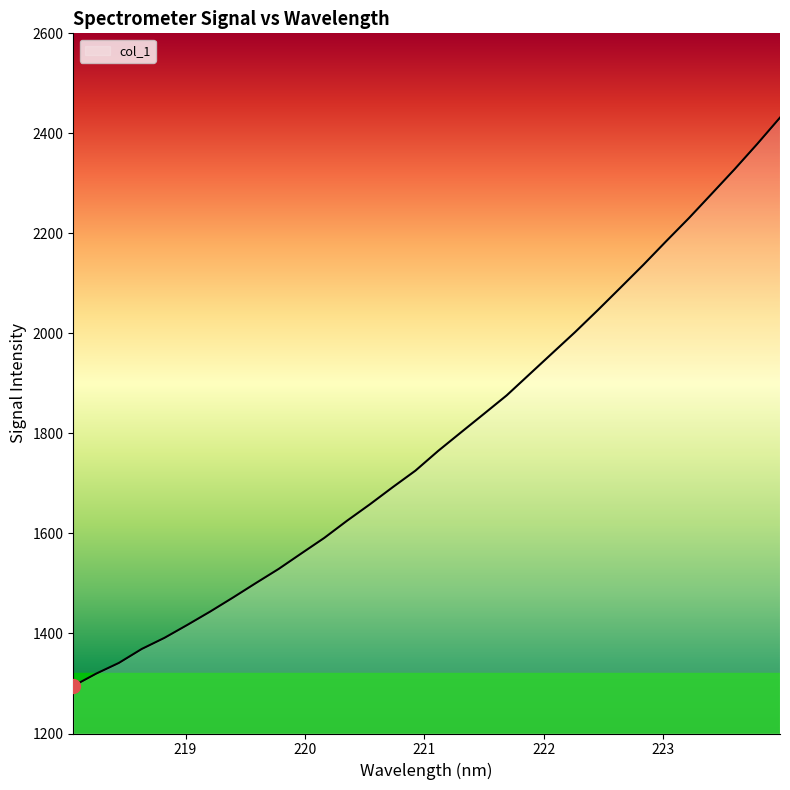

What is the difference between the maximum and minimum values?

1136.5